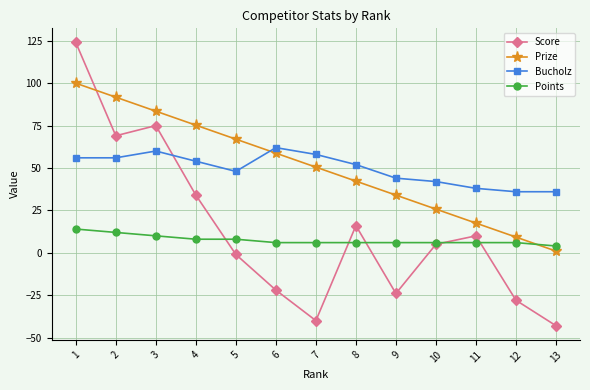

True or false: Bucholz has a value of 58.0 at 7.

True